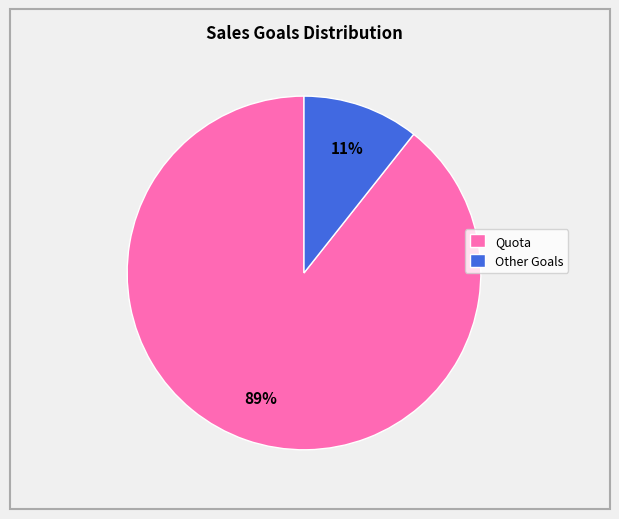

To the nearest percent, what is the average slice percentage?

50%